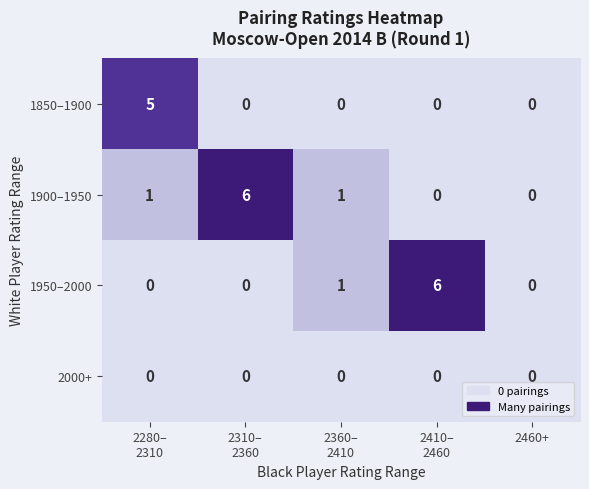

Is it true that 2000+ equals 0 at 2460+?

True